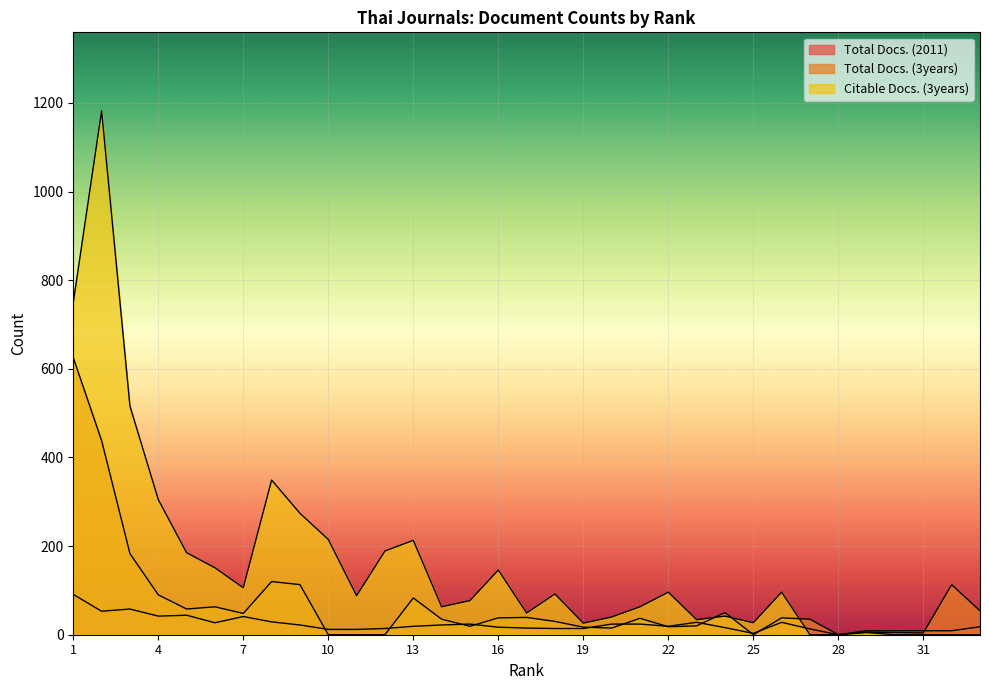

At which label does Citable Docs. (3years) first exceed 88?

1